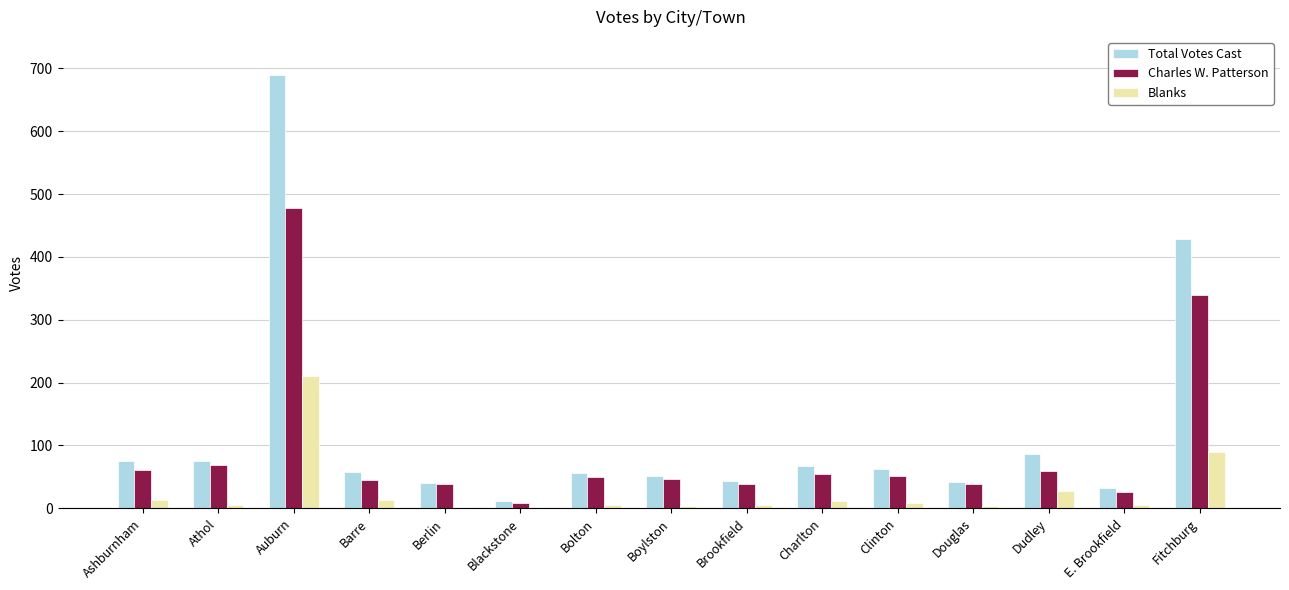

Are the bars grouped side by side (vs. stacked)?

Yes